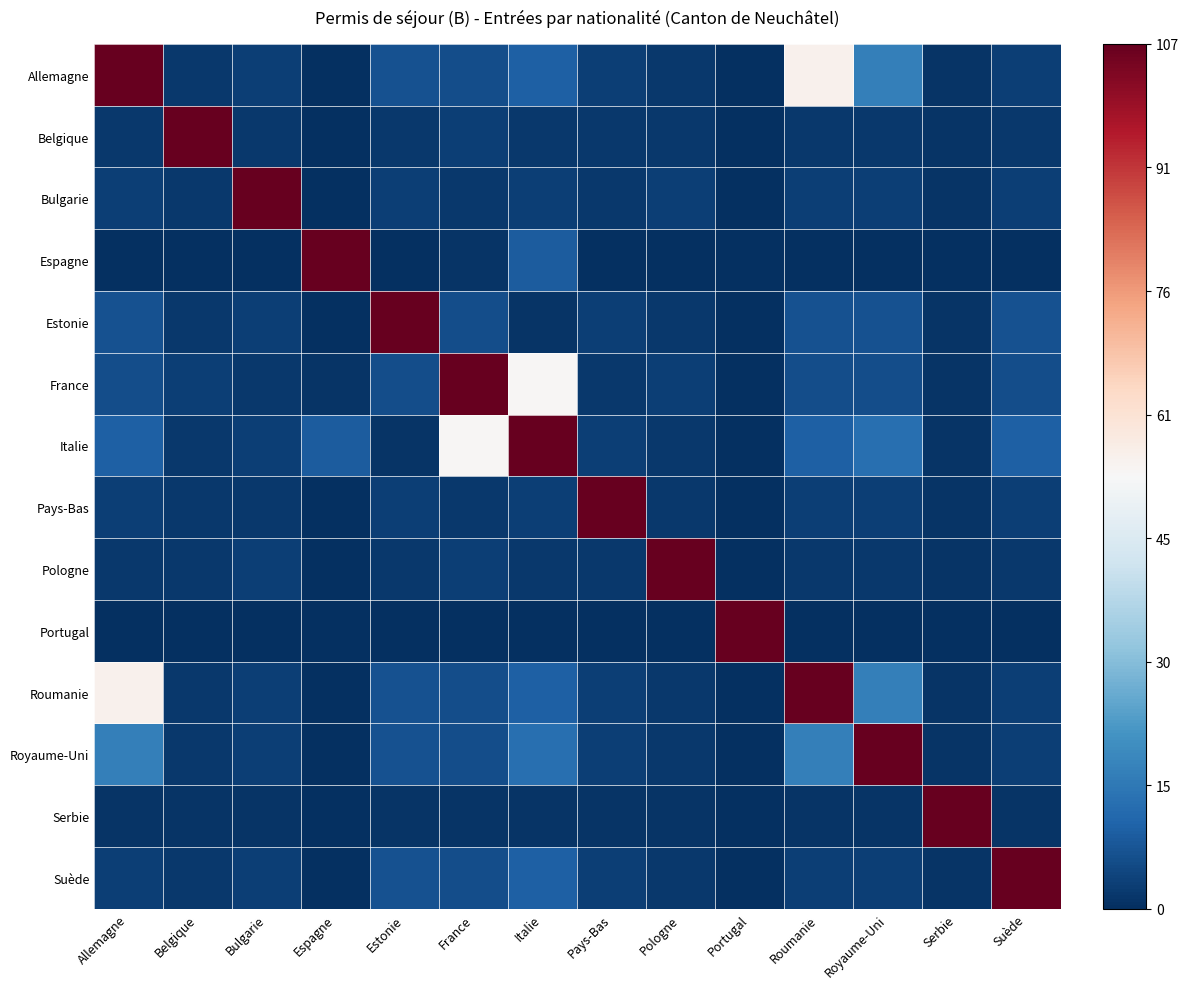

At which category does the chart reach its minimum across all series?

Espagne